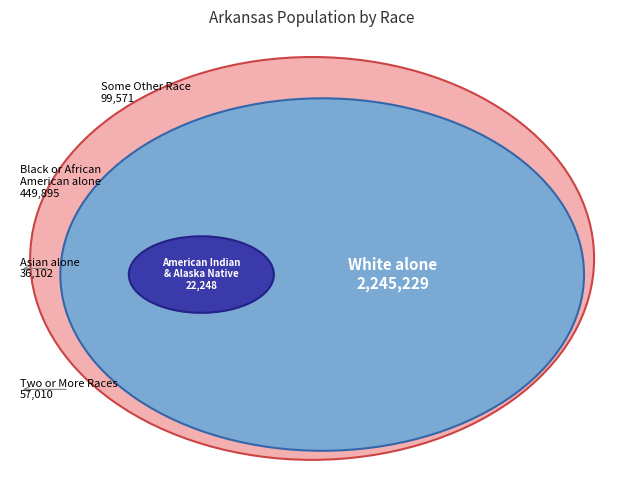

To the nearest percent, what percentage of the pie is Black or African American alone?

15%